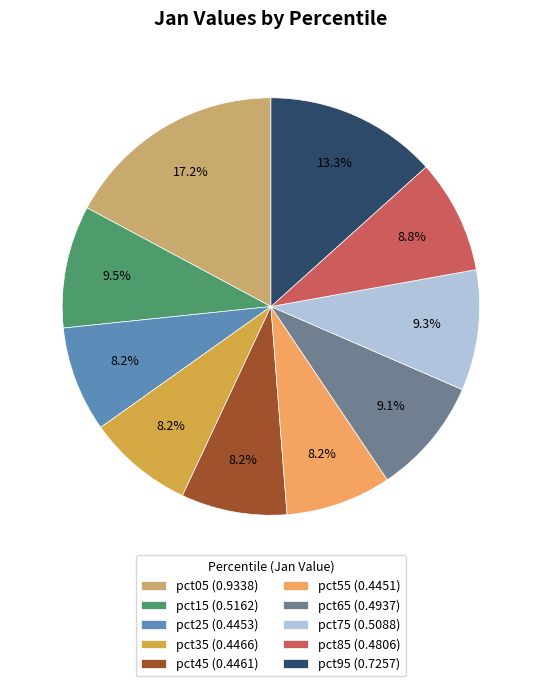

What percentage is the pct75 slice, to the nearest percent?

9%